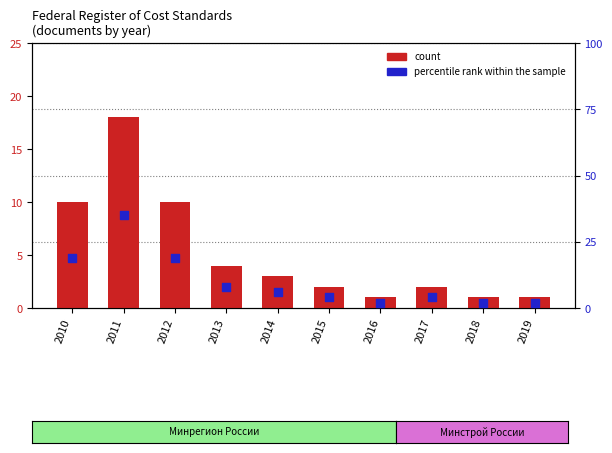

Which series contains the highest Y value?

percentile rank within the sample